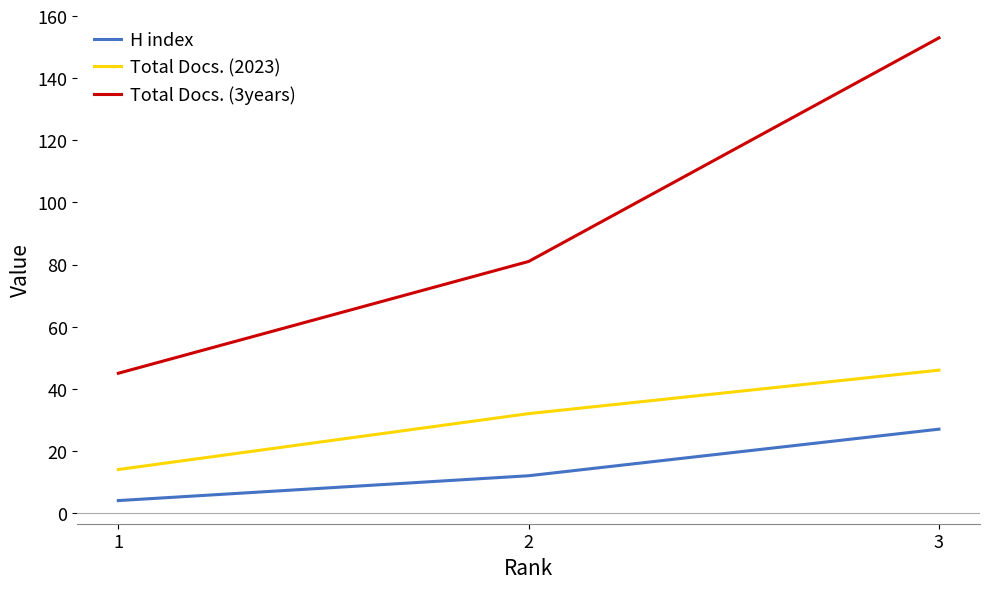

What is the greatest value displayed?

153